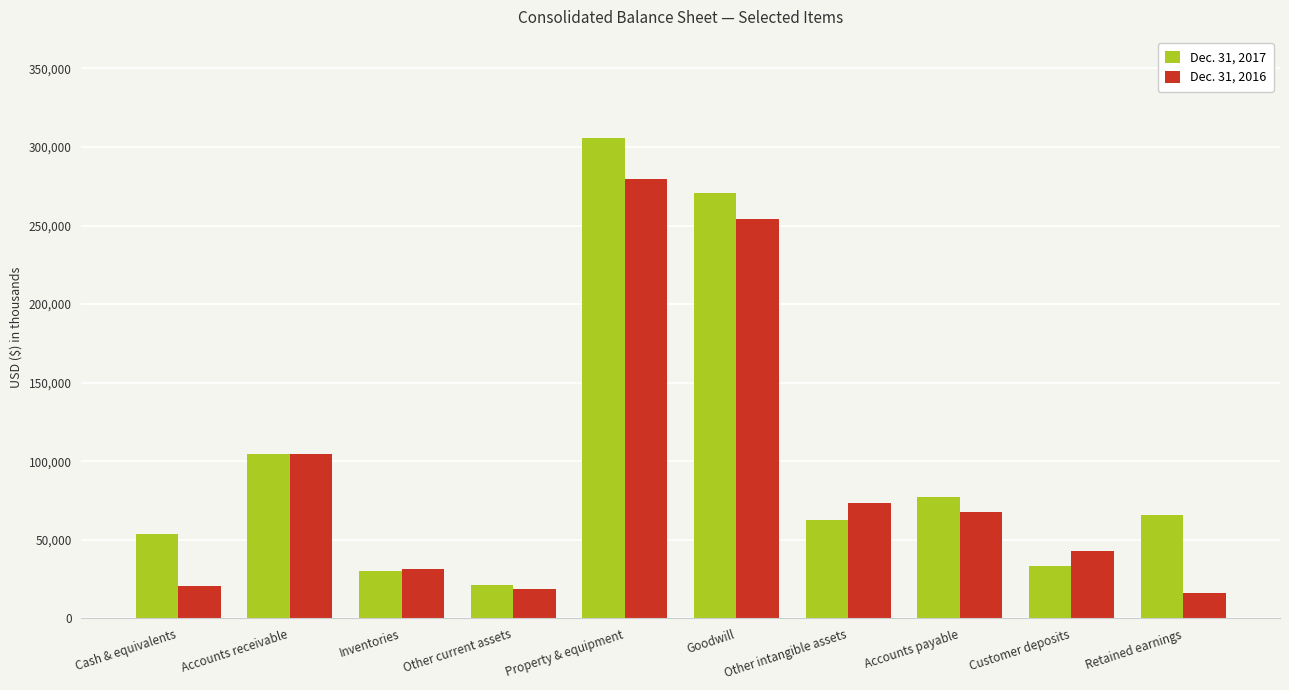

Are the bars horizontal?

No